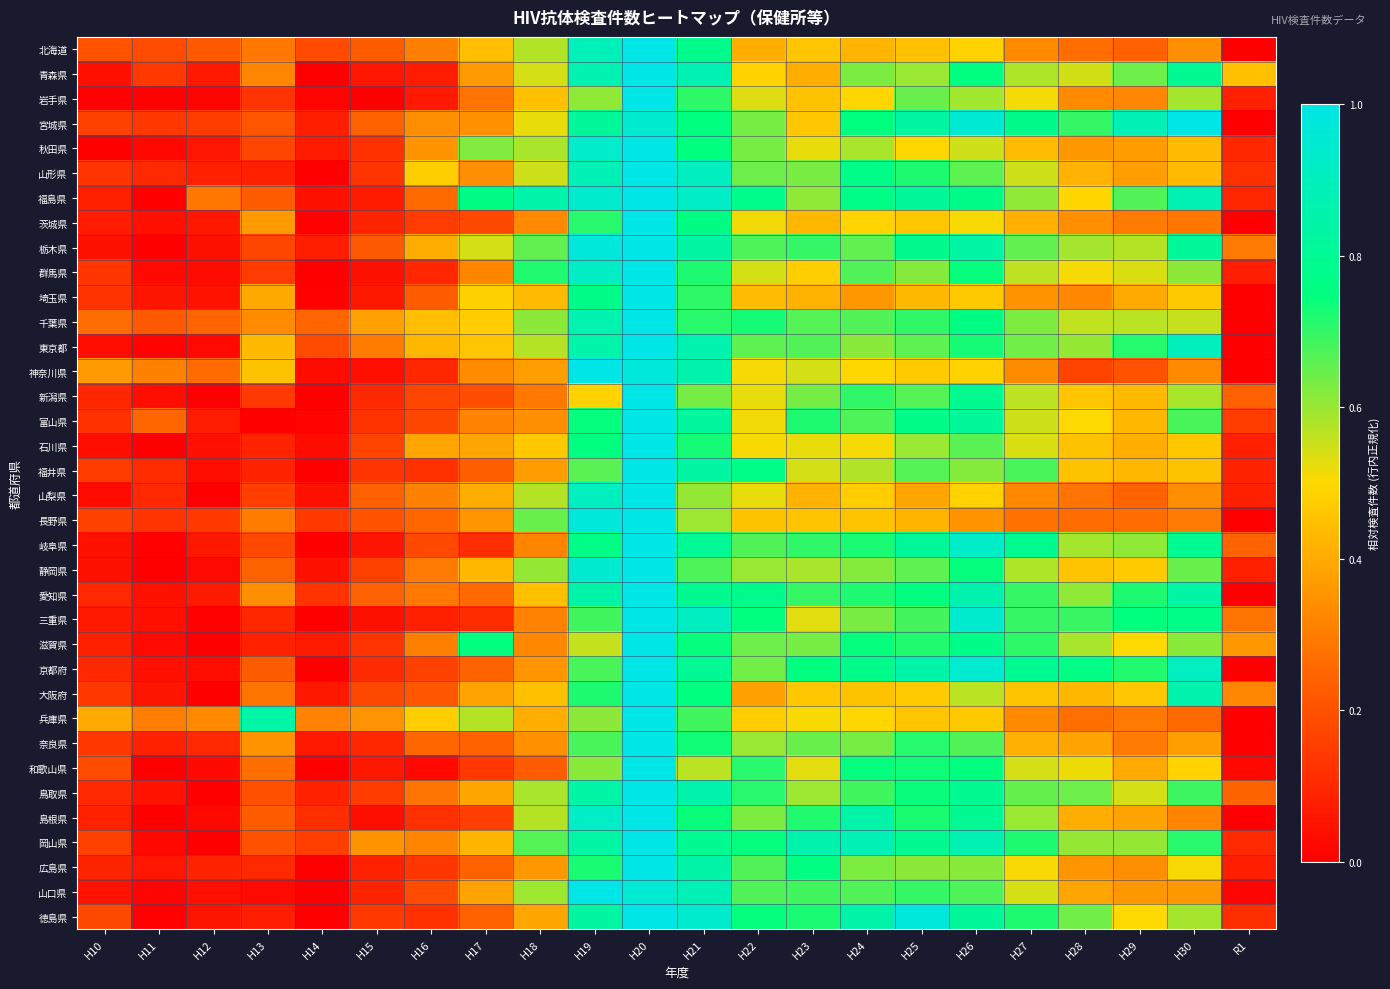

Reading left to right, extract all data points from this chart.

北海道: H10=0.2	H11=0.2	H12=0.2	H13=0.3	H14=0.2	H15=0.2	H16=0.3	H17=0.4	H18=0.6	H19=0.9	H20=1.0	H21=0.8	H22=0.4	H23=0.5	H24=0.4	H25=0.4	H26=0.5	H27=0.3	H28=0.3	H29=0.2	H30=0.3	R1=0.0
青森県: H10=0.0	H11=0.1	H12=0.1	H13=0.3	H14=0.0	H15=0.1	H16=0.1	H17=0.4	H18=0.5	H19=0.9	H20=1.0	H21=0.9	H22=0.5	H23=0.4	H24=0.6	H25=0.6	H26=0.8	H27=0.6	H28=0.5	H29=0.6	H30=0.8	R1=0.4
岩手県: H10=0.0	H11=0.0	H12=0.0	H13=0.1	H14=0.0	H15=0.0	H16=0.1	H17=0.3	H18=0.4	H19=0.6	H20=1.0	H21=0.7	H22=0.5	H23=0.5	H24=0.5	H25=0.6	H26=0.6	H27=0.5	H28=0.3	H29=0.3	H30=0.6	R1=0.1
宮城県: H10=0.2	H11=0.1	H12=0.1	H13=0.2	H14=0.1	H15=0.2	H16=0.3	H17=0.3	H18=0.5	H19=0.8	H20=0.9	H21=0.8	H22=0.6	H23=0.5	H24=0.7	H25=0.8	H26=1.0	H27=0.8	H28=0.7	H29=0.9	H30=1.0	R1=0.0
秋田県: H10=0.0	H11=0.0	H12=0.1	H13=0.2	H14=0.1	H15=0.1	H16=0.3	H17=0.6	H18=0.6	H19=0.9	H20=1.0	H21=0.7	H22=0.6	H23=0.5	H24=0.6	H25=0.5	H26=0.5	H27=0.4	H28=0.4	H29=0.4	H30=0.4	R1=0.1
山形県: H10=0.1	H11=0.1	H12=0.1	H13=0.1	H14=0.0	H15=0.1	H16=0.5	H17=0.3	H18=0.5	H19=0.9	H20=1.0	H21=0.9	H22=0.6	H23=0.6	H24=0.8	H25=0.7	H26=0.7	H27=0.5	H28=0.4	H29=0.4	H30=0.4	R1=0.1
福島県: H10=0.1	H11=0.0	H12=0.3	H13=0.2	H14=0.0	H15=0.1	H16=0.3	H17=0.8	H18=0.9	H19=0.9	H20=1.0	H21=0.9	H22=0.8	H23=0.6	H24=0.8	H25=0.8	H26=0.8	H27=0.6	H28=0.5	H29=0.7	H30=0.9	R1=0.1
茨城県: H10=0.1	H11=0.0	H12=0.1	H13=0.4	H14=0.0	H15=0.1	H16=0.2	H17=0.2	H18=0.3	H19=0.7	H20=1.0	H21=0.8	H22=0.5	H23=0.4	H24=0.5	H25=0.5	H26=0.5	H27=0.4	H28=0.3	H29=0.3	H30=0.3	R1=0.0
栃木県: H10=0.0	H11=0.0	H12=0.0	H13=0.2	H14=0.1	H15=0.2	H16=0.4	H17=0.5	H18=0.7	H19=1.0	H20=1.0	H21=0.8	H22=0.7	H23=0.7	H24=0.7	H25=0.8	H26=0.8	H27=0.7	H28=0.6	H29=0.6	H30=0.8	R1=0.3
群馬県: H10=0.1	H11=0.0	H12=0.0	H13=0.1	H14=0.0	H15=0.0	H16=0.1	H17=0.3	H18=0.7	H19=0.9	H20=1.0	H21=0.7	H22=0.5	H23=0.5	H24=0.7	H25=0.6	H26=0.7	H27=0.6	H28=0.5	H29=0.5	H30=0.6	R1=0.1
埼玉県: H10=0.1	H11=0.1	H12=0.0	H13=0.4	H14=0.0	H15=0.1	H16=0.2	H17=0.5	H18=0.4	H19=0.8	H20=1.0	H21=0.7	H22=0.4	H23=0.4	H24=0.4	H25=0.4	H26=0.5	H27=0.3	H28=0.3	H29=0.4	H30=0.5	R1=0.0
千葉県: H10=0.3	H11=0.2	H12=0.2	H13=0.3	H14=0.3	H15=0.4	H16=0.4	H17=0.5	H18=0.6	H19=0.9	H20=1.0	H21=0.7	H22=0.7	H23=0.7	H24=0.7	H25=0.7	H26=0.8	H27=0.6	H28=0.6	H29=0.6	H30=0.6	R1=0.0
東京都: H10=0.0	H11=0.0	H12=0.0	H13=0.4	H14=0.2	H15=0.3	H16=0.4	H17=0.5	H18=0.6	H19=0.9	H20=1.0	H21=0.9	H22=0.7	H23=0.7	H24=0.6	H25=0.7	H26=0.7	H27=0.6	H28=0.6	H29=0.7	H30=0.9	R1=0.0
神奈川県: H10=0.4	H11=0.3	H12=0.3	H13=0.4	H14=0.0	H15=0.0	H16=0.1	H17=0.3	H18=0.4	H19=1.0	H20=1.0	H21=0.9	H22=0.5	H23=0.5	H24=0.5	H25=0.5	H26=0.5	H27=0.3	H28=0.2	H29=0.2	H30=0.3	R1=0.0
新潟県: H10=0.1	H11=0.0	H12=0.0	H13=0.1	H14=0.0	H15=0.1	H16=0.2	H17=0.2	H18=0.3	H19=0.5	H20=1.0	H21=0.6	H22=0.5	H23=0.6	H24=0.7	H25=0.7	H26=0.8	H27=0.6	H28=0.5	H29=0.4	H30=0.6	R1=0.2
富山県: H10=0.1	H11=0.3	H12=0.1	H13=0.0	H14=0.0	H15=0.1	H16=0.2	H17=0.3	H18=0.3	H19=0.7	H20=1.0	H21=0.8	H22=0.5	H23=0.7	H24=0.7	H25=0.8	H26=0.8	H27=0.5	H28=0.5	H29=0.4	H30=0.7	R1=0.2
石川県: H10=0.0	H11=0.0	H12=0.0	H13=0.1	H14=0.0	H15=0.2	H16=0.4	H17=0.4	H18=0.5	H19=0.8	H20=1.0	H21=0.7	H22=0.5	H23=0.5	H24=0.5	H25=0.6	H26=0.7	H27=0.5	H28=0.5	H29=0.4	H30=0.5	R1=0.1
福井県: H10=0.1	H11=0.1	H12=0.0	H13=0.1	H14=0.0	H15=0.1	H16=0.1	H17=0.2	H18=0.4	H19=0.7	H20=1.0	H21=0.8	H22=0.8	H23=0.5	H24=0.6	H25=0.7	H26=0.6	H27=0.7	H28=0.5	H29=0.4	H30=0.5	R1=0.1
山梨県: H10=0.0	H11=0.1	H12=0.0	H13=0.2	H14=0.0	H15=0.2	H16=0.3	H17=0.4	H18=0.6	H19=0.9	H20=1.0	H21=0.6	H22=0.5	H23=0.4	H24=0.5	H25=0.4	H26=0.5	H27=0.3	H28=0.3	H29=0.2	H30=0.3	R1=0.1
長野県: H10=0.2	H11=0.1	H12=0.1	H13=0.3	H14=0.1	H15=0.2	H16=0.3	H17=0.4	H18=0.6	H19=1.0	H20=1.0	H21=0.6	H22=0.5	H23=0.5	H24=0.5	H25=0.4	H26=0.4	H27=0.3	H28=0.3	H29=0.3	H30=0.3	R1=0.0
岐阜県: H10=0.0	H11=0.0	H12=0.1	H13=0.2	H14=0.0	H15=0.1	H16=0.2	H17=0.1	H18=0.3	H19=0.8	H20=1.0	H21=0.8	H22=0.7	H23=0.7	H24=0.7	H25=0.8	H26=0.9	H27=0.8	H28=0.6	H29=0.6	H30=0.8	R1=0.2
静岡県: H10=0.0	H11=0.0	H12=0.0	H13=0.2	H14=0.0	H15=0.2	H16=0.3	H17=0.4	H18=0.6	H19=0.9	H20=1.0	H21=0.7	H22=0.6	H23=0.6	H24=0.6	H25=0.7	H26=0.7	H27=0.6	H28=0.5	H29=0.5	H30=0.6	R1=0.1
愛知県: H10=0.1	H11=0.0	H12=0.1	H13=0.3	H14=0.1	H15=0.2	H16=0.3	H17=0.3	H18=0.4	H19=0.8	H20=1.0	H21=0.8	H22=0.8	H23=0.7	H24=0.7	H25=0.8	H26=0.9	H27=0.7	H28=0.6	H29=0.7	H30=0.8	R1=0.0
三重県: H10=0.1	H11=0.0	H12=0.0	H13=0.1	H14=0.0	H15=0.0	H16=0.1	H17=0.1	H18=0.3	H19=0.7	H20=1.0	H21=0.9	H22=0.7	H23=0.5	H24=0.6	H25=0.7	H26=0.9	H27=0.7	H28=0.7	H29=0.7	H30=0.8	R1=0.3
滋賀県: H10=0.1	H11=0.0	H12=0.0	H13=0.1	H14=0.1	H15=0.1	H16=0.3	H17=0.7	H18=0.3	H19=0.6	H20=1.0	H21=0.7	H22=0.6	H23=0.6	H24=0.7	H25=0.7	H26=0.8	H27=0.7	H28=0.6	H29=0.5	H30=0.6	R1=0.4
京都府: H10=0.1	H11=0.0	H12=0.0	H13=0.2	H14=0.0	H15=0.1	H16=0.2	H17=0.2	H18=0.4	H19=0.7	H20=1.0	H21=0.8	H22=0.6	H23=0.7	H24=0.8	H25=0.9	H26=0.9	H27=0.8	H28=0.8	H29=0.7	H30=0.9	R1=0.0
大阪府: H10=0.1	H11=0.1	H12=0.0	H13=0.3	H14=0.1	H15=0.2	H16=0.2	H17=0.4	H18=0.4	H19=0.7	H20=1.0	H21=0.7	H22=0.4	H23=0.5	H24=0.5	H25=0.5	H26=0.6	H27=0.5	H28=0.4	H29=0.5	H30=0.9	R1=0.3
兵庫県: H10=0.4	H11=0.3	H12=0.3	H13=0.8	H14=0.3	H15=0.4	H16=0.5	H17=0.6	H18=0.4	H19=0.6	H20=1.0	H21=0.7	H22=0.5	H23=0.5	H24=0.5	H25=0.5	H26=0.5	H27=0.3	H28=0.3	H29=0.3	H30=0.3	R1=0.0
奈良県: H10=0.1	H11=0.1	H12=0.1	H13=0.3	H14=0.1	H15=0.1	H16=0.3	H17=0.2	H18=0.3	H19=0.7	H20=1.0	H21=0.7	H22=0.6	H23=0.6	H24=0.6	H25=0.7	H26=0.7	H27=0.4	H28=0.4	H29=0.3	H30=0.4	R1=0.0
和歌山県: H10=0.2	H11=0.0	H12=0.0	H13=0.3	H14=0.0	H15=0.1	H16=0.0	H17=0.1	H18=0.2	H19=0.6	H20=1.0	H21=0.6	H22=0.7	H23=0.5	H24=0.7	H25=0.7	H26=0.7	H27=0.5	H28=0.5	H29=0.4	H30=0.5	R1=0.0
鳥取県: H10=0.1	H11=0.0	H12=0.0	H13=0.2	H14=0.1	H15=0.1	H16=0.3	H17=0.4	H18=0.6	H19=0.8	H20=1.0	H21=0.9	H22=0.7	H23=0.6	H24=0.7	H25=0.7	H26=0.8	H27=0.7	H28=0.6	H29=0.5	H30=0.7	R1=0.2
島根県: H10=0.1	H11=0.0	H12=0.0	H13=0.2	H14=0.1	H15=0.0	H16=0.1	H17=0.2	H18=0.6	H19=0.9	H20=1.0	H21=0.7	H22=0.6	H23=0.7	H24=0.8	H25=0.7	H26=0.8	H27=0.6	H28=0.4	H29=0.4	H30=0.3	R1=0.0
岡山県: H10=0.2	H11=0.0	H12=0.0	H13=0.2	H14=0.2	H15=0.4	H16=0.3	H17=0.4	H18=0.7	H19=0.8	H20=1.0	H21=0.8	H22=0.7	H23=0.9	H24=0.9	H25=0.8	H26=0.9	H27=0.7	H28=0.6	H29=0.6	H30=0.7	R1=0.1
広島県: H10=0.1	H11=0.1	H12=0.1	H13=0.1	H14=0.0	H15=0.1	H16=0.1	H17=0.2	H18=0.4	H19=0.7	H20=1.0	H21=0.9	H22=0.7	H23=0.8	H24=0.6	H25=0.6	H26=0.6	H27=0.5	H28=0.4	H29=0.3	H30=0.5	R1=0.1
山口県: H10=0.0	H11=0.0	H12=0.0	H13=0.0	H14=0.0	H15=0.1	H16=0.2	H17=0.4	H18=0.6	H19=1.0	H20=1.0	H21=0.9	H22=0.7	H23=0.7	H24=0.7	H25=0.7	H26=0.7	H27=0.5	H28=0.4	H29=0.4	H30=0.4	R1=0.0
徳島県: H10=0.2	H11=0.0	H12=0.1	H13=0.1	H14=0.0	H15=0.1	H16=0.1	H17=0.2	H18=0.4	H19=0.8	H20=1.0	H21=0.9	H22=0.7	H23=0.7	H24=0.8	H25=1.0	H26=0.8	H27=0.7	H28=0.6	H29=0.5	H30=0.6	R1=0.1